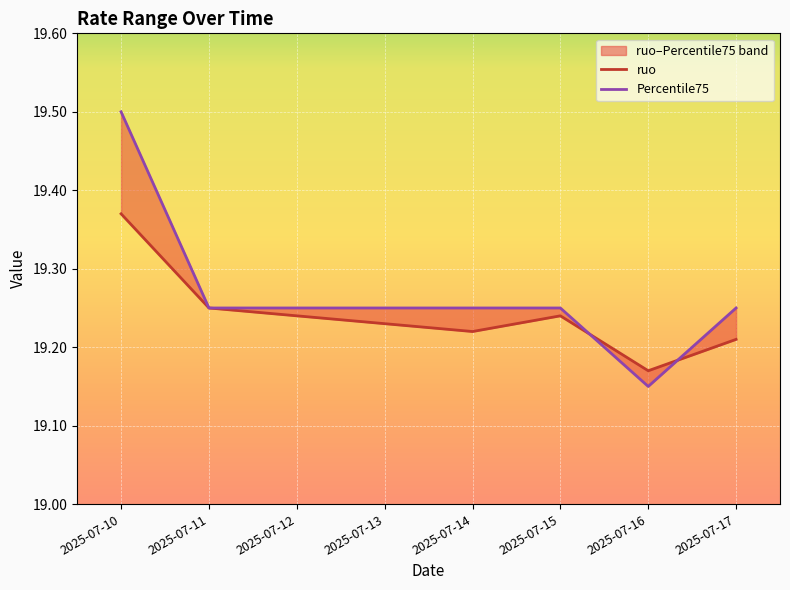

Which series has the largest range (max minus min)?

Percentile75